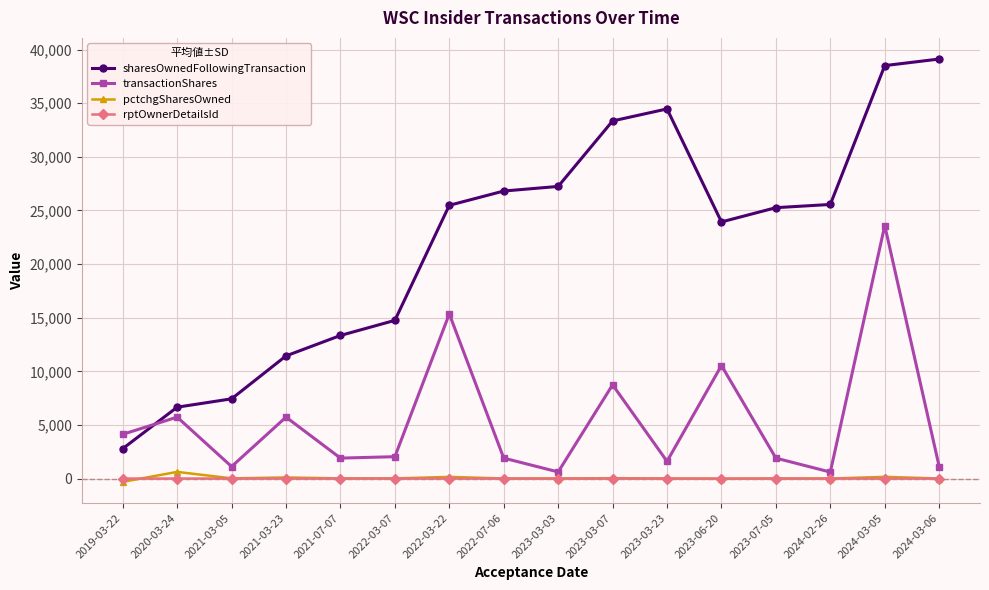

The value of transactionShares at 2023-03-07 is 8741. True or false?

True